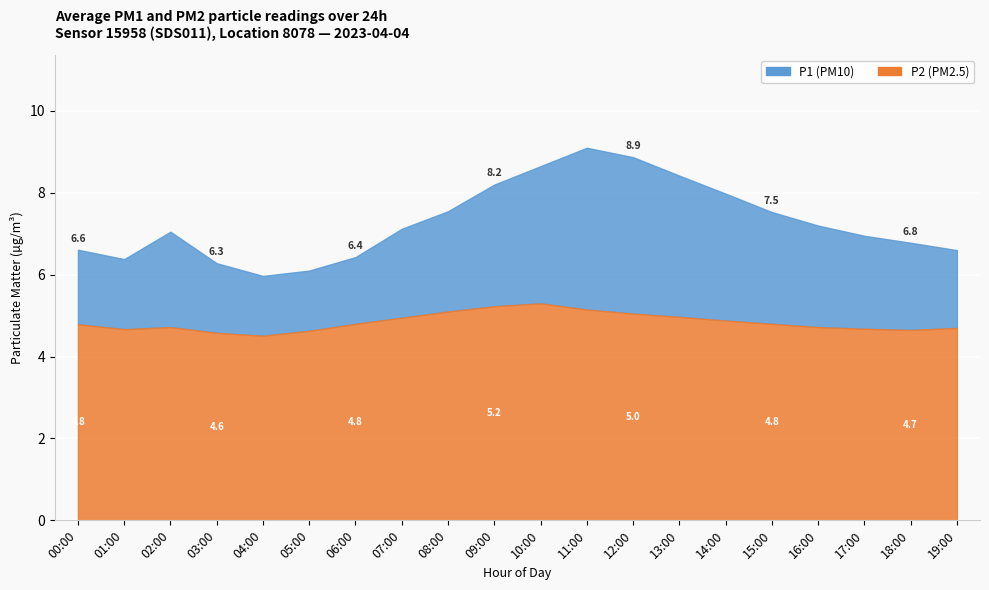

What is the maximum value for P2?

5.3